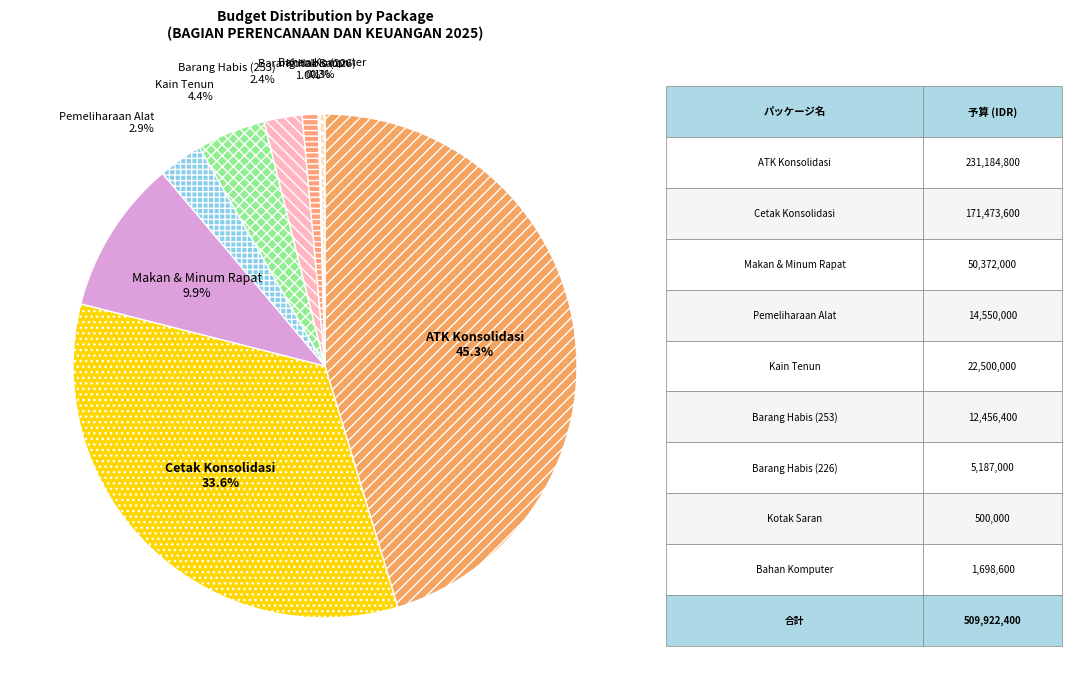

Combined, do Pemeliharaan Alat and Cetak Konsolidasi account for over 50%?

No